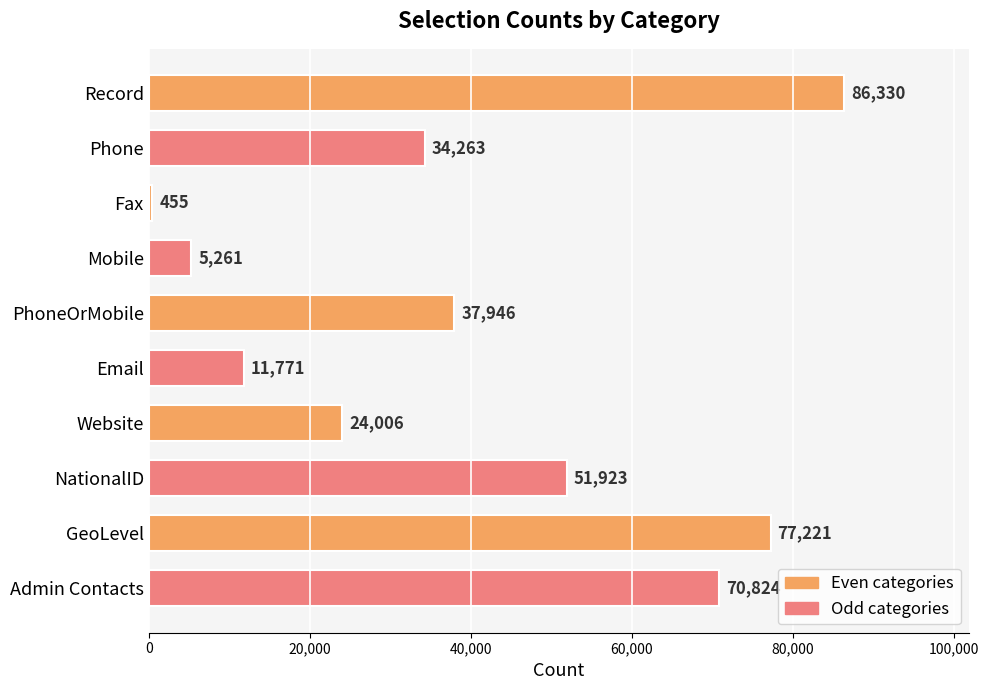

What is the difference between the maximum and minimum values?

85875